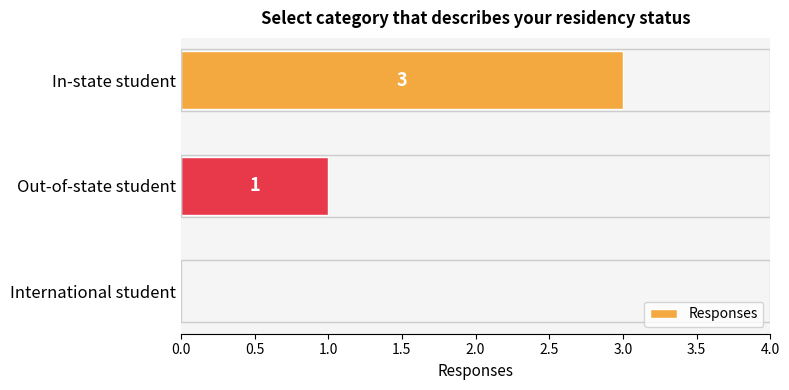

Is it true that the value at Out-of-state student is 1?

True